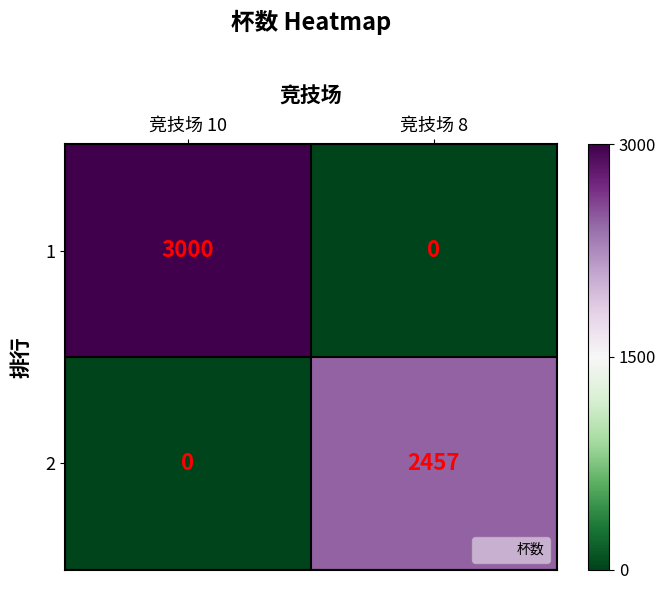

At which category does the chart reach its peak across all series?

竞技场 10